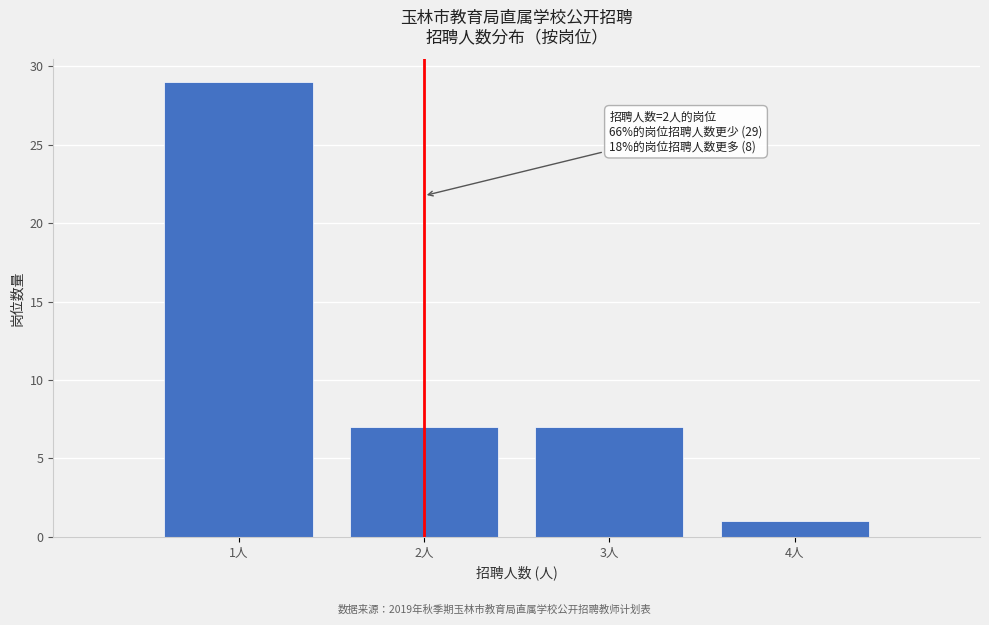

Over which range of the x-axis is the bar tallest?

0.5 to 1.5